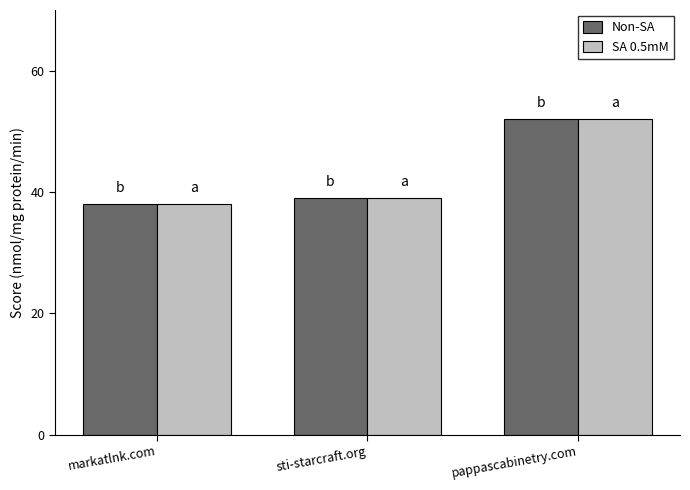

At which label is Non-SA closest to 45?

sti-starcraft.org